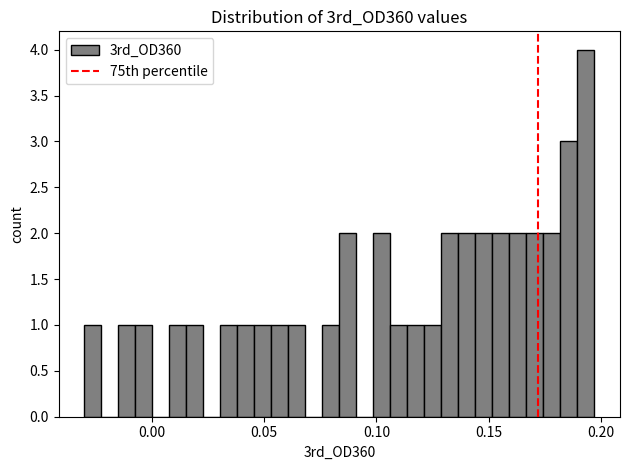

Around what value on the x-axis is the tallest bar? Give the approximate position of its centre, as read against the axis.

0.195